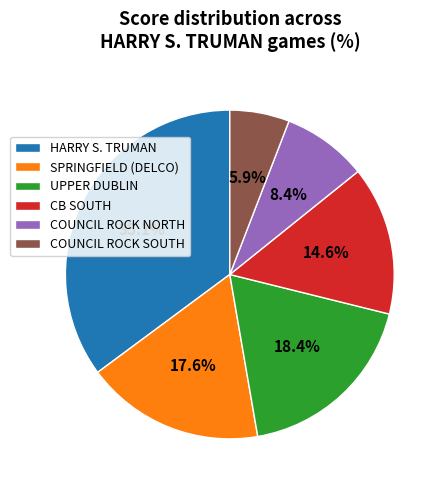

Does CB SOUTH account for over 50% of the chart?

No